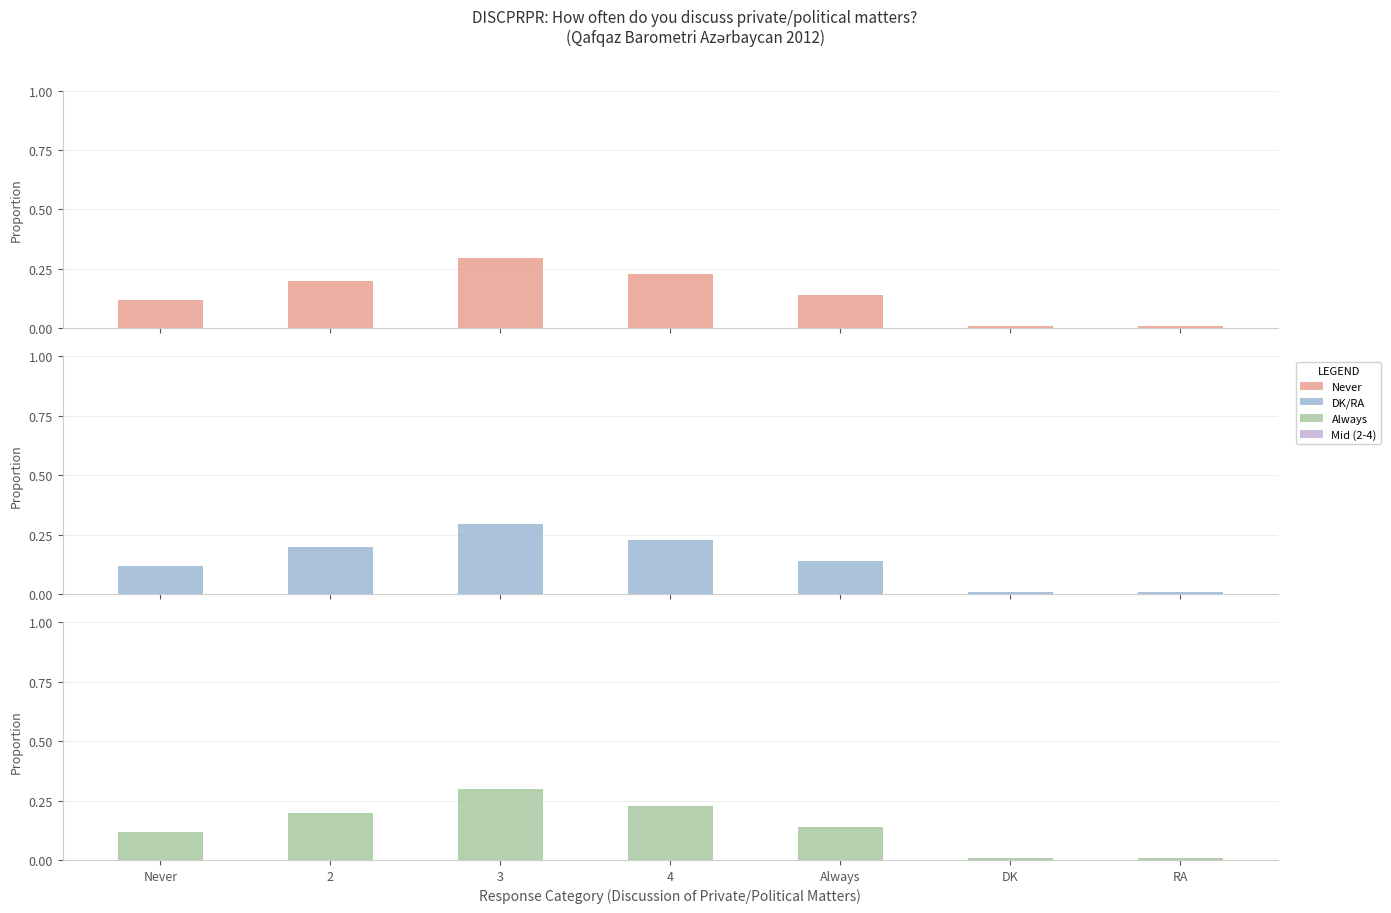

Reading left to right, what are all the values shown in this chart?

Never=0.1	2=0.2	3=0.3	4=0.2	Always=0.1	DK=0.0	RA=0.0